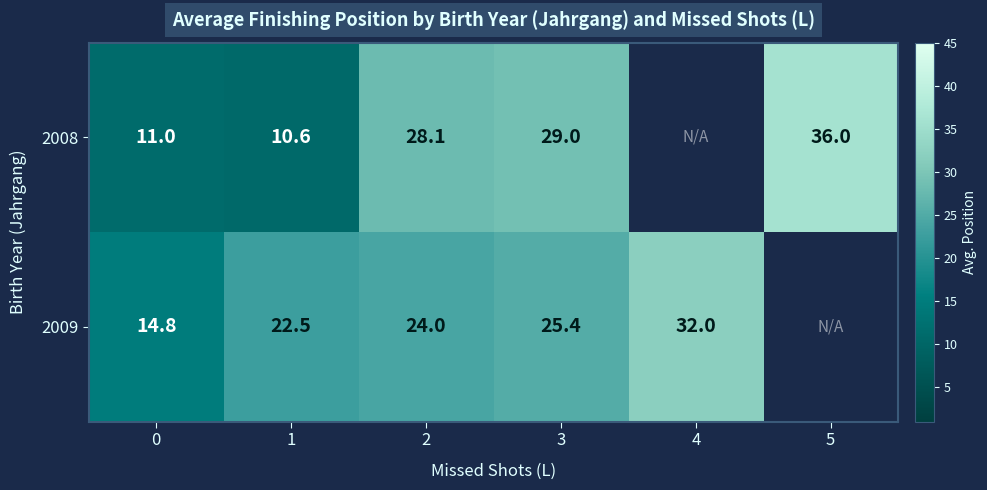

At 0, list the series in order from largest to smallest.

2009, 2008